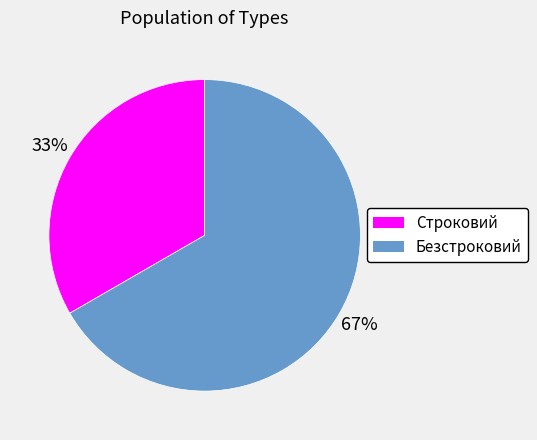

Count the number of slices in the pie.

2